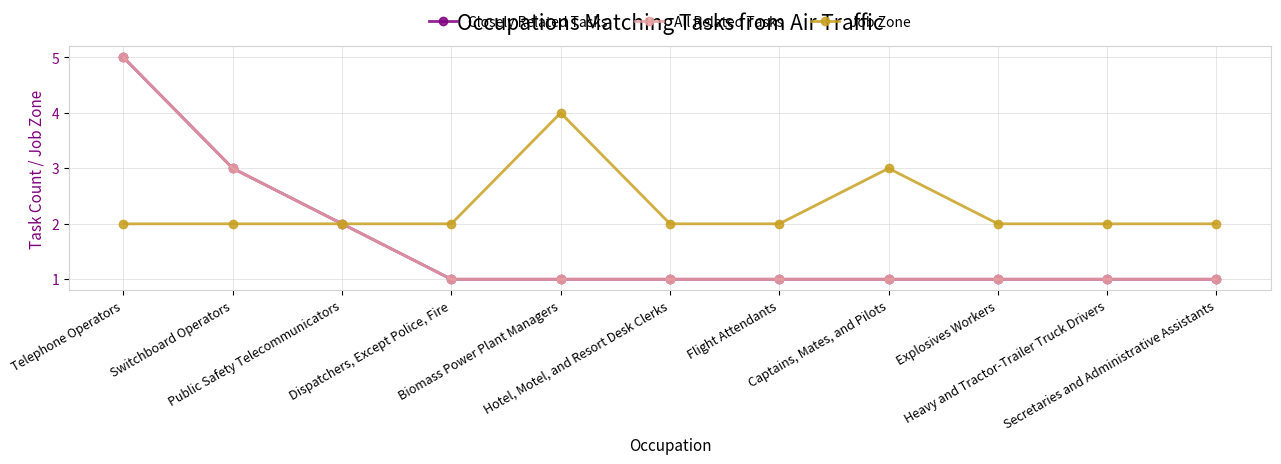

Which series has the largest total across all categories?

Job Zone